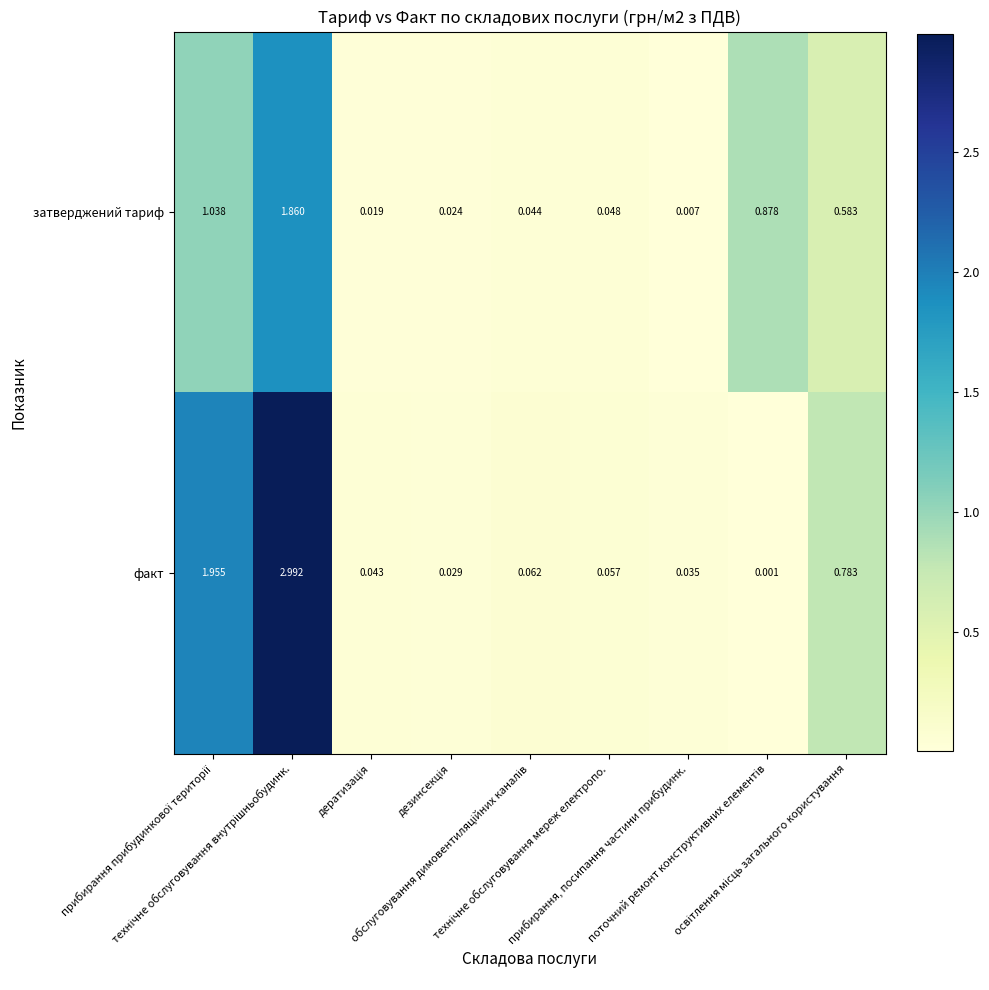

Which series has the widest spread of values?

факт